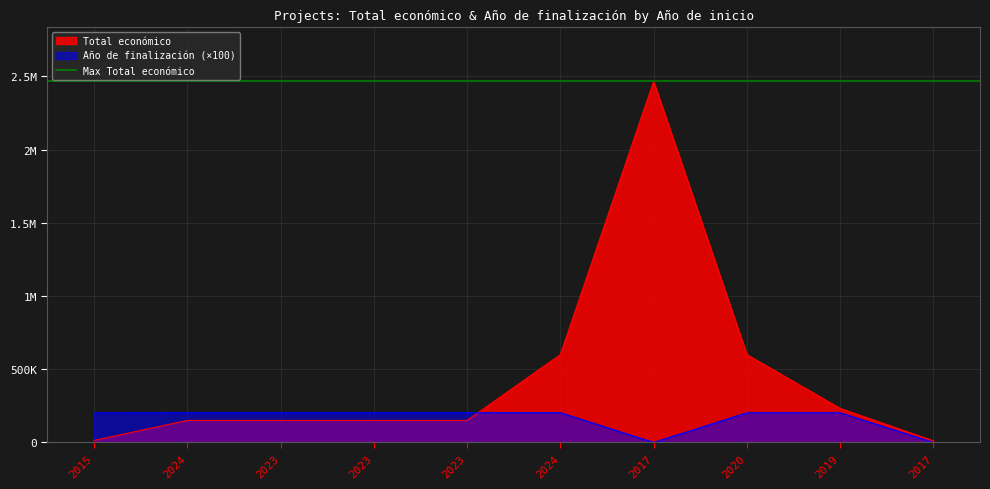

Where is the first local maximum for Total económico?

2017